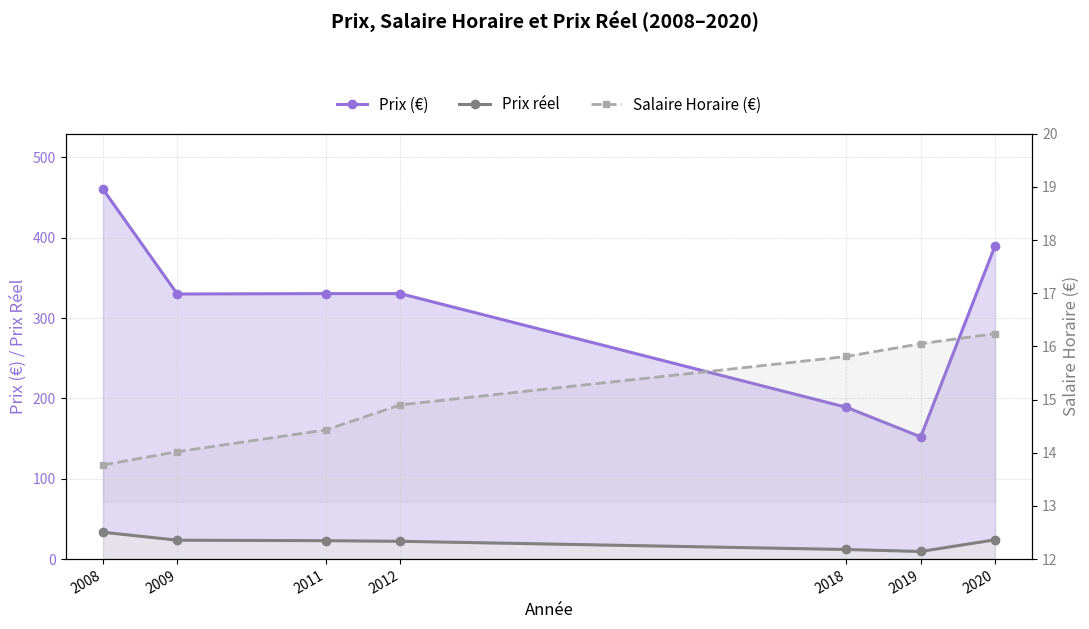

True or false: Prix (€) and Prix réel cross at least once.

False